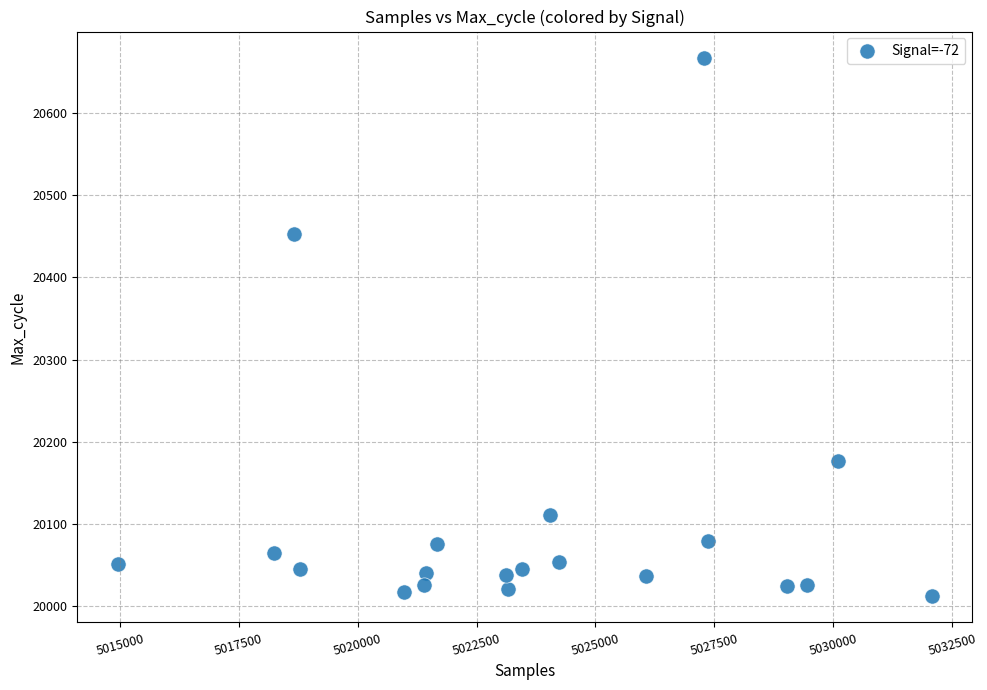

What is the range of X values (max minus min)?

17115